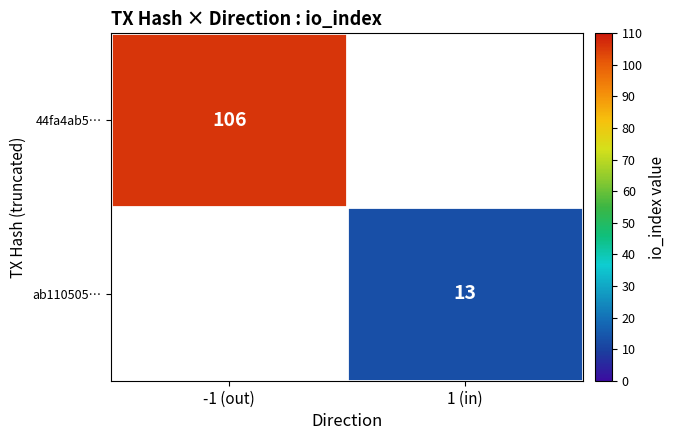

Is the value of ab110505… at 1 (in) greater than the value of 44fa4ab5… at -1 (out)?

No